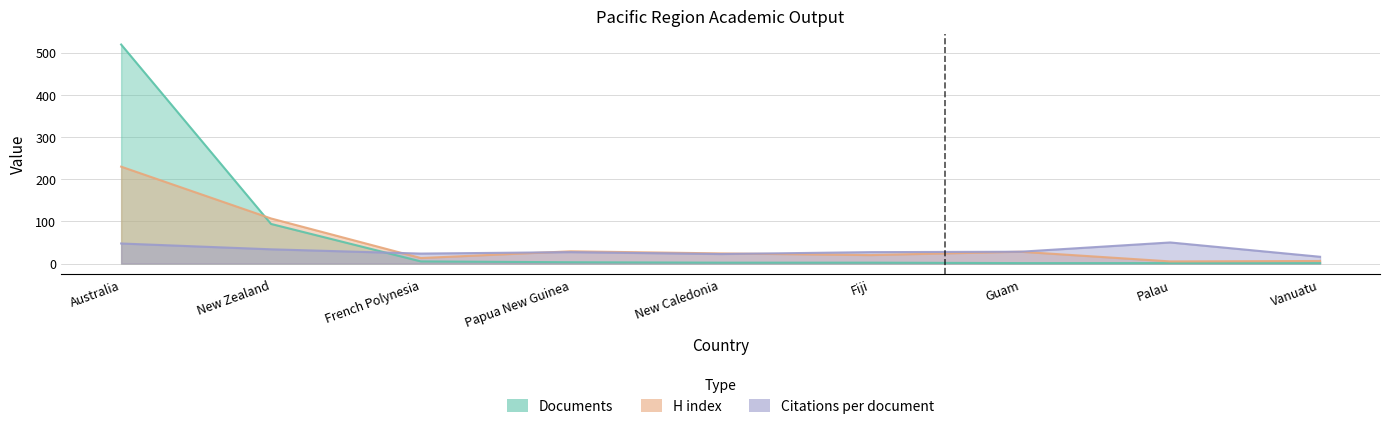

Is the value of Citations per document at Fiji greater than the value of Citations at French Polynesia?

Yes